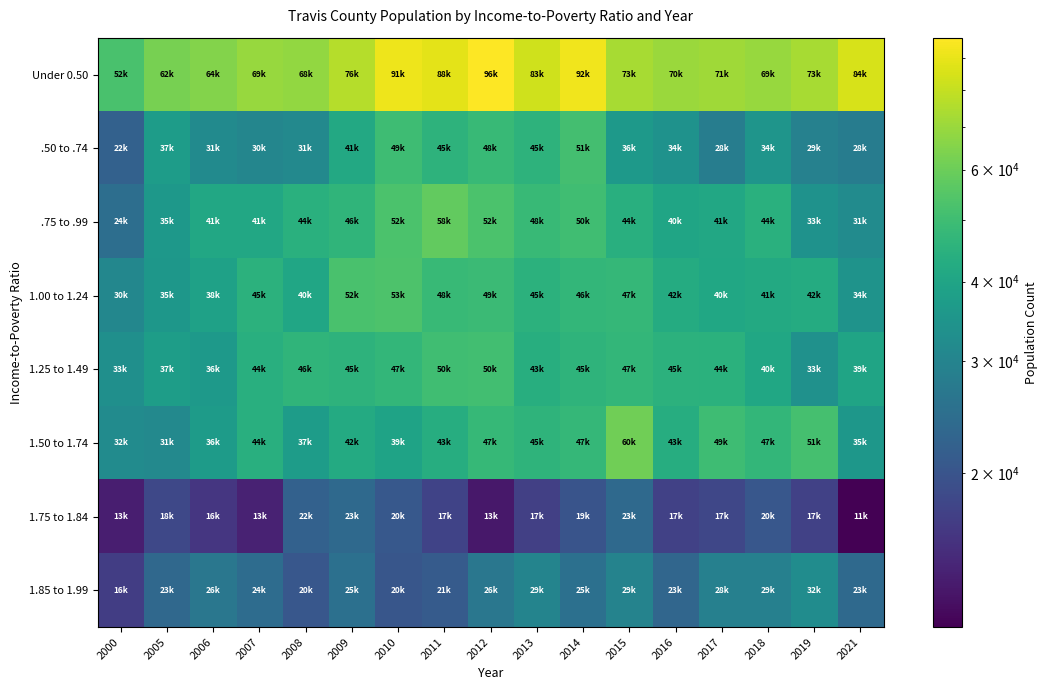

Which series has the largest range (max minus min)?

Under 0.50